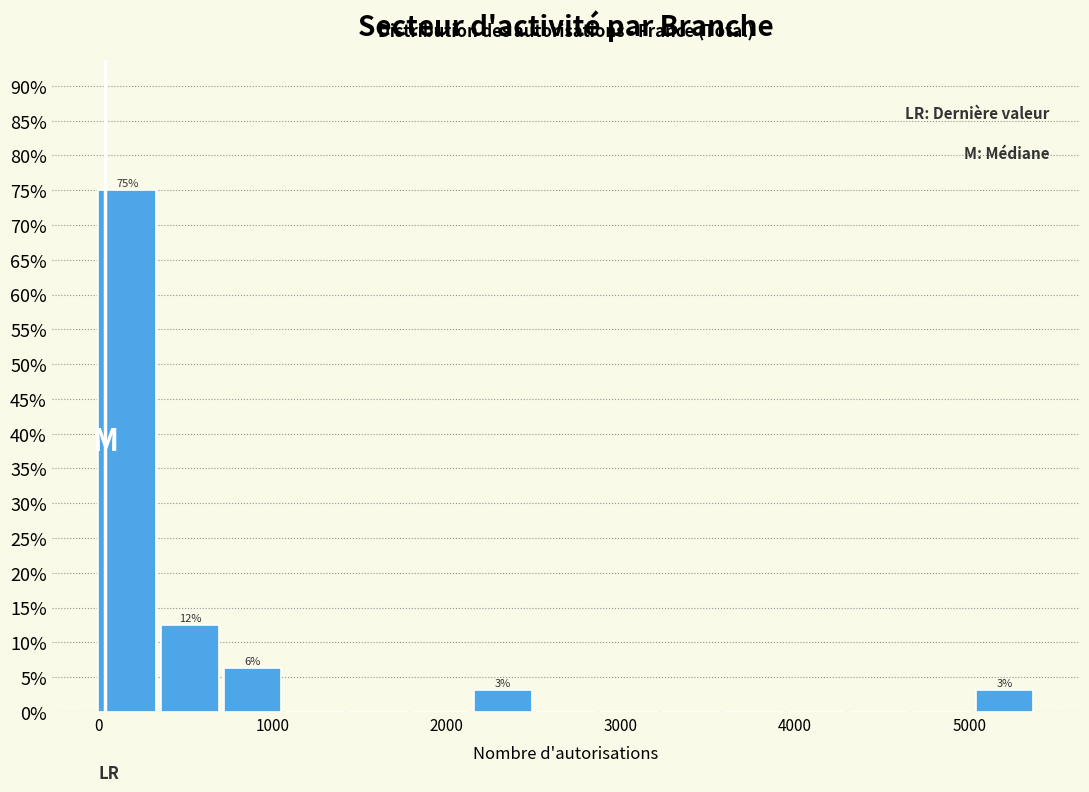

Around what value on the x-axis is the tallest bar? Give the approximate position of its centre, as read against the axis.

200